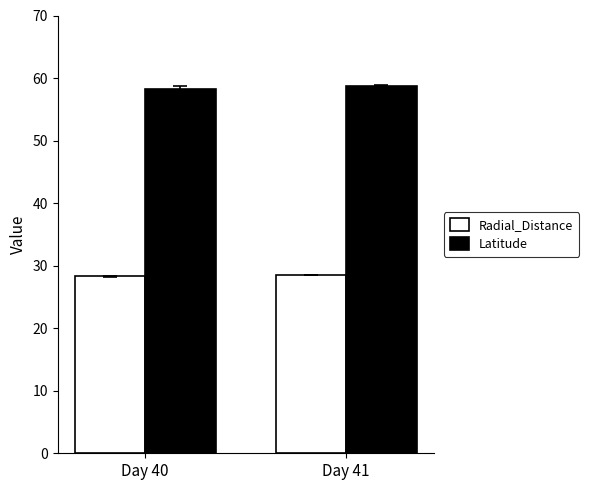

At which category does the chart reach its peak across all series?

Day 41